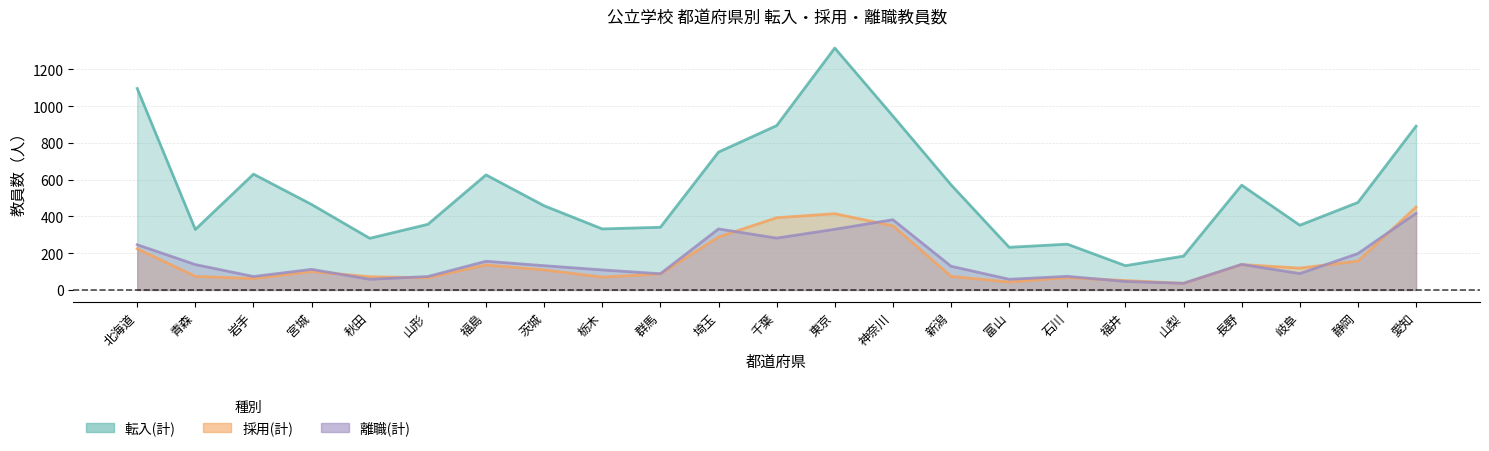

True or false: 採用(計) and 転入(計) cross at least once.

False